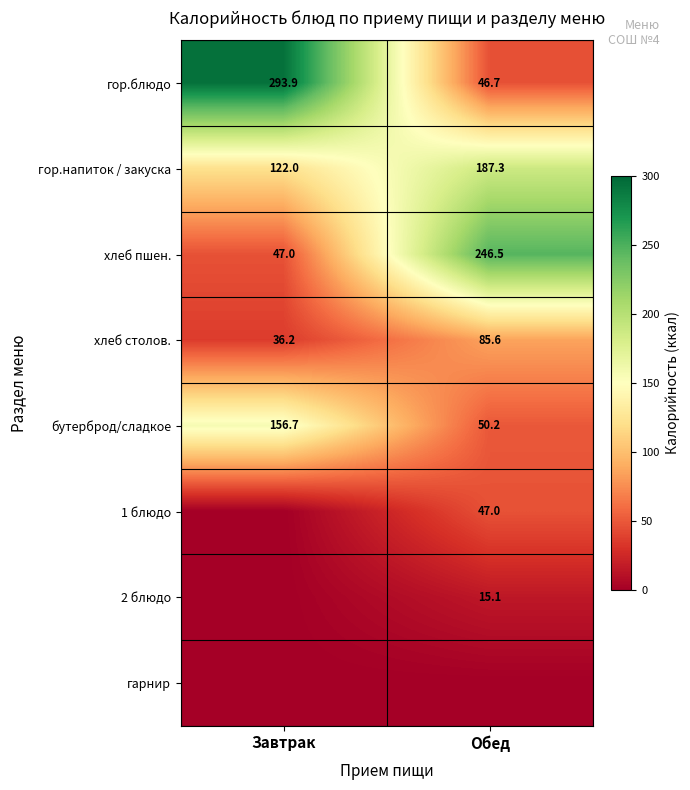

Is the value of гор.напиток / закуска at Завтрак greater than the value of хлеб пшен. at Обед?

No